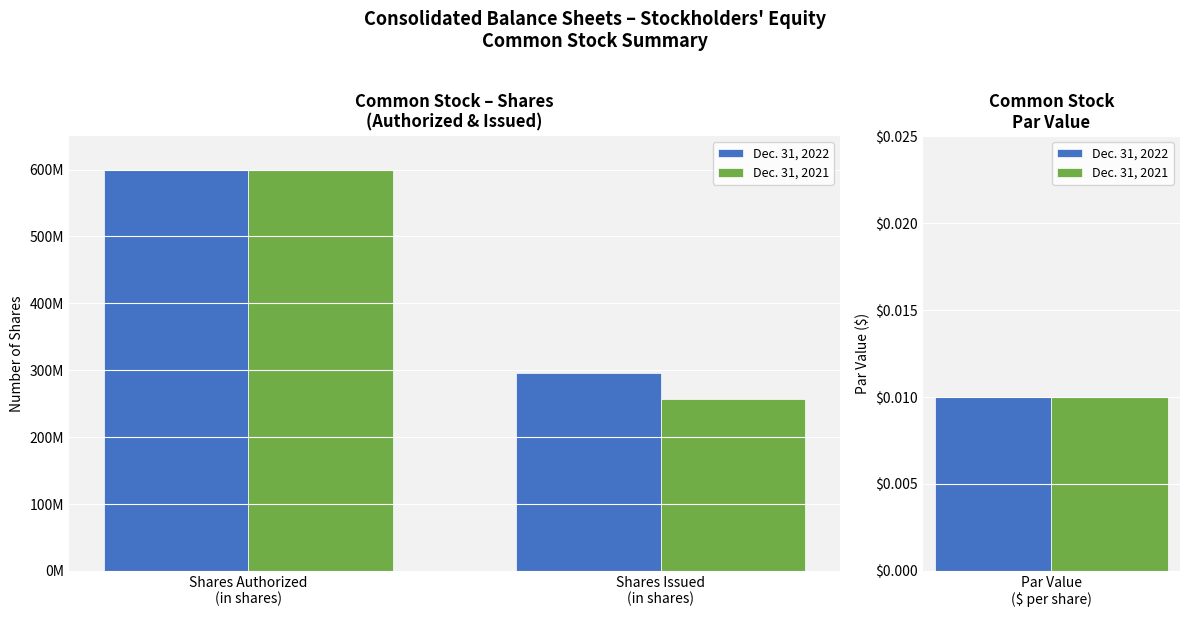

What is the label of the 2nd bar from the right?

Shares Authorized
(in shares)